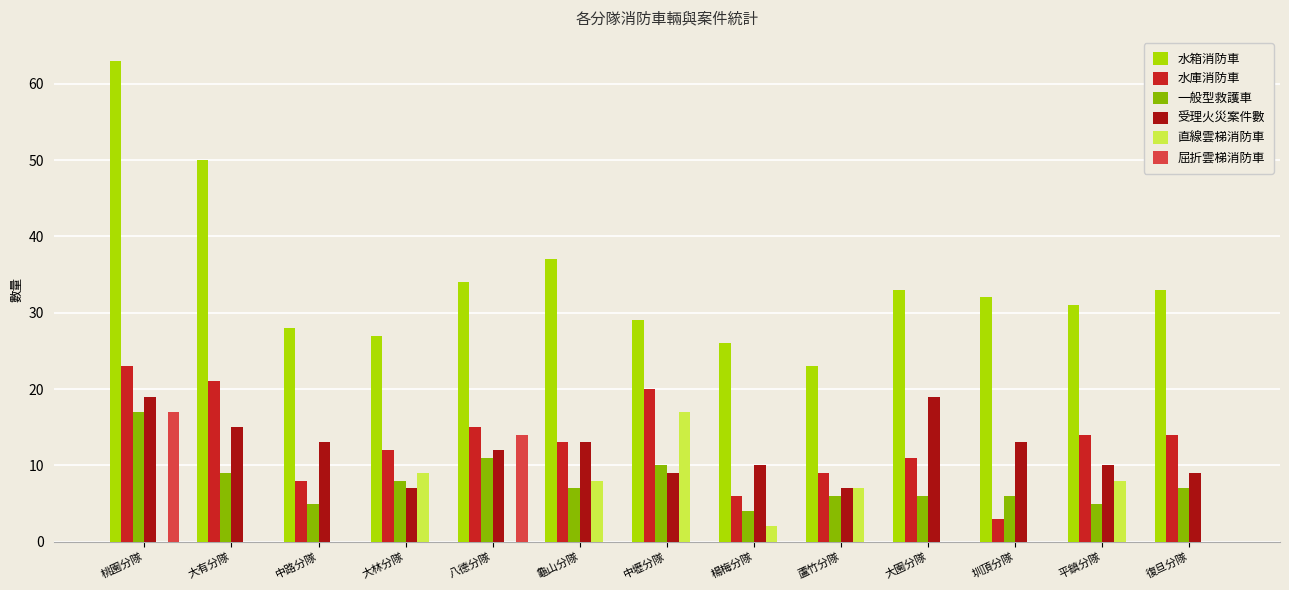

At which label does 受理火災案件數 first exceed 12?

桃園分隊